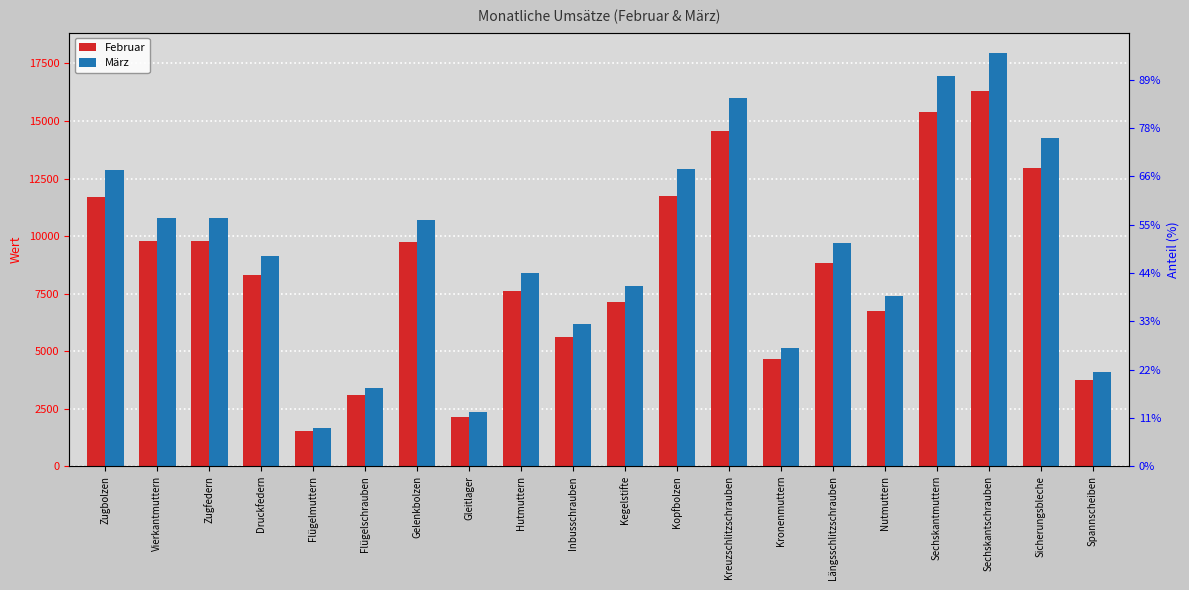

List the labels in order of Februar value, smallest first.

Flügelmuttern, Gleitlager, Flügelschrauben, Spannscheiben, Kronenmuttern, Inbusschrauben, Nutmuttern, Kegelstifte, Hutmuttern, Druckfedern, Längsschlitzschrauben, Gelenkbolzen, Vierkantmuttern, Zugfedern, Zugbolzen, Kopfbolzen, Sicherungsbleche, Kreuzschlitzschrauben, Sechskantmuttern, Sechskantschrauben